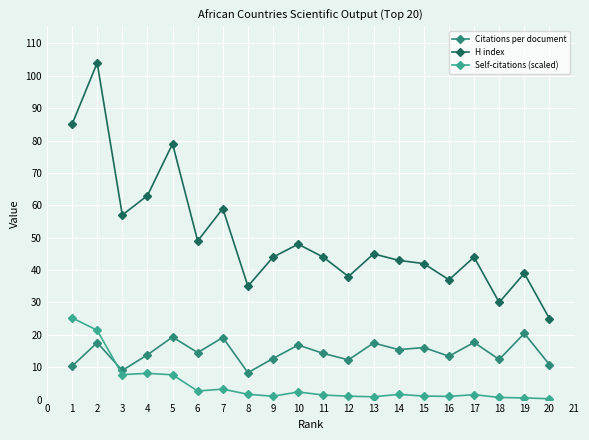

What are all the series names shown in the legend?

Citations per document, H index, Self-citations (scaled)